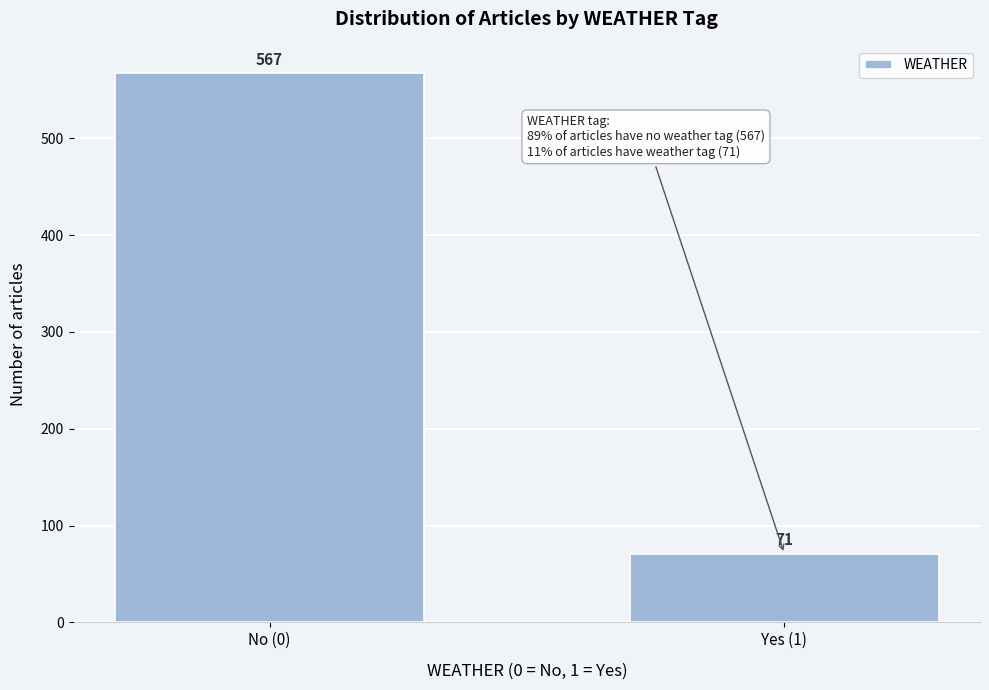

Reading left to right, extract all data points from this chart.

No (0)=567	Yes (1)=71